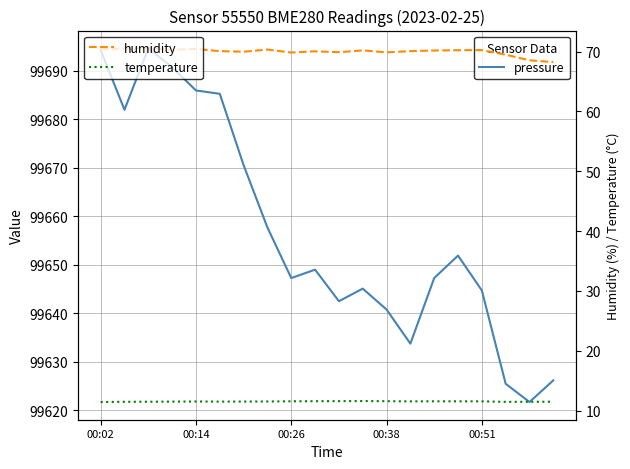

In humidity, how many points are higher than both neighbors (excluding endpoints)?

6